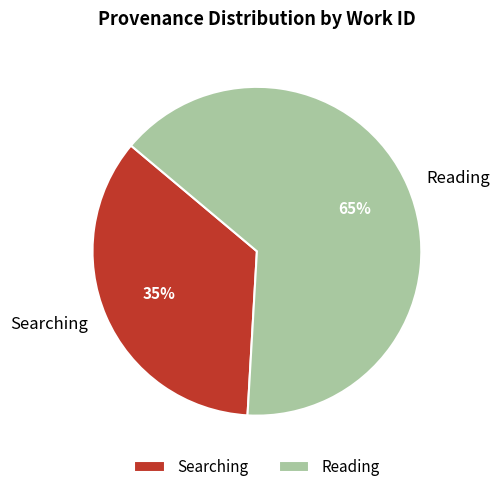

Between Searching and Reading, which is larger?

Reading